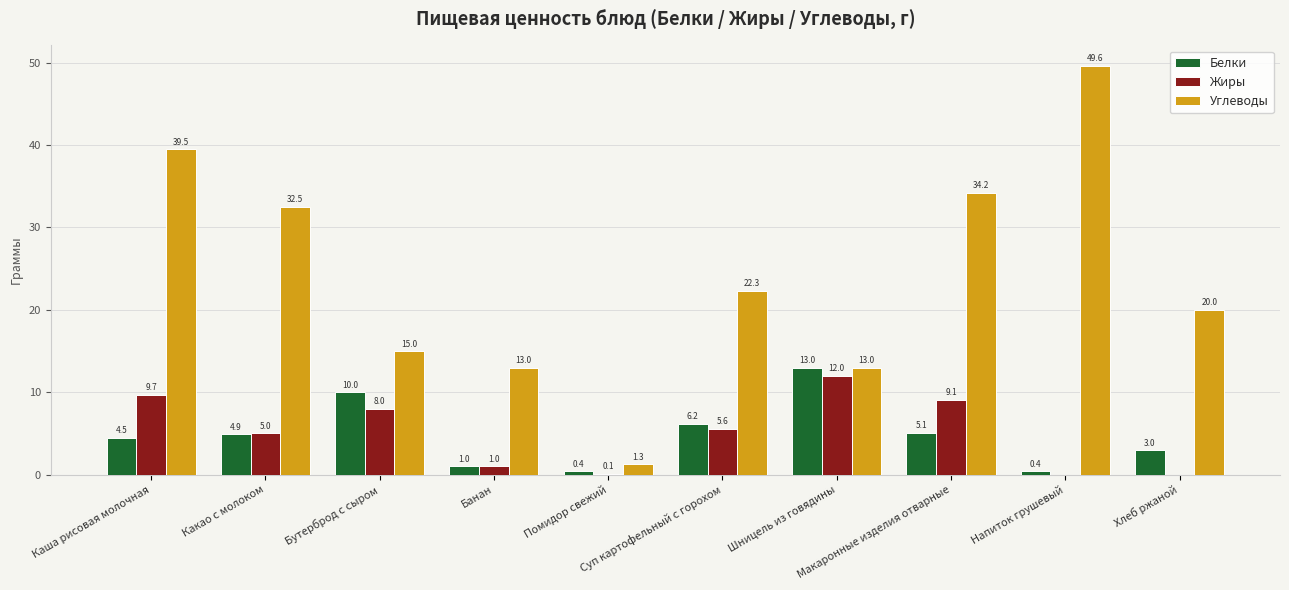

The Жиры series shows 3.2 at Каша рисовая молочная. True or false?

False